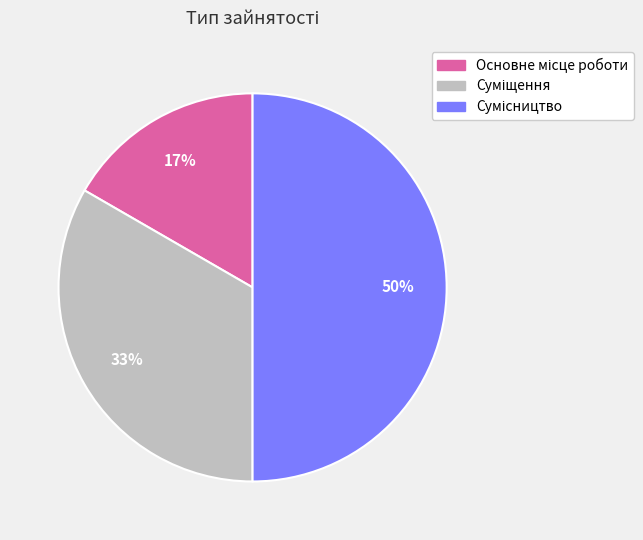

To the nearest percent, what is the average slice percentage?

33%